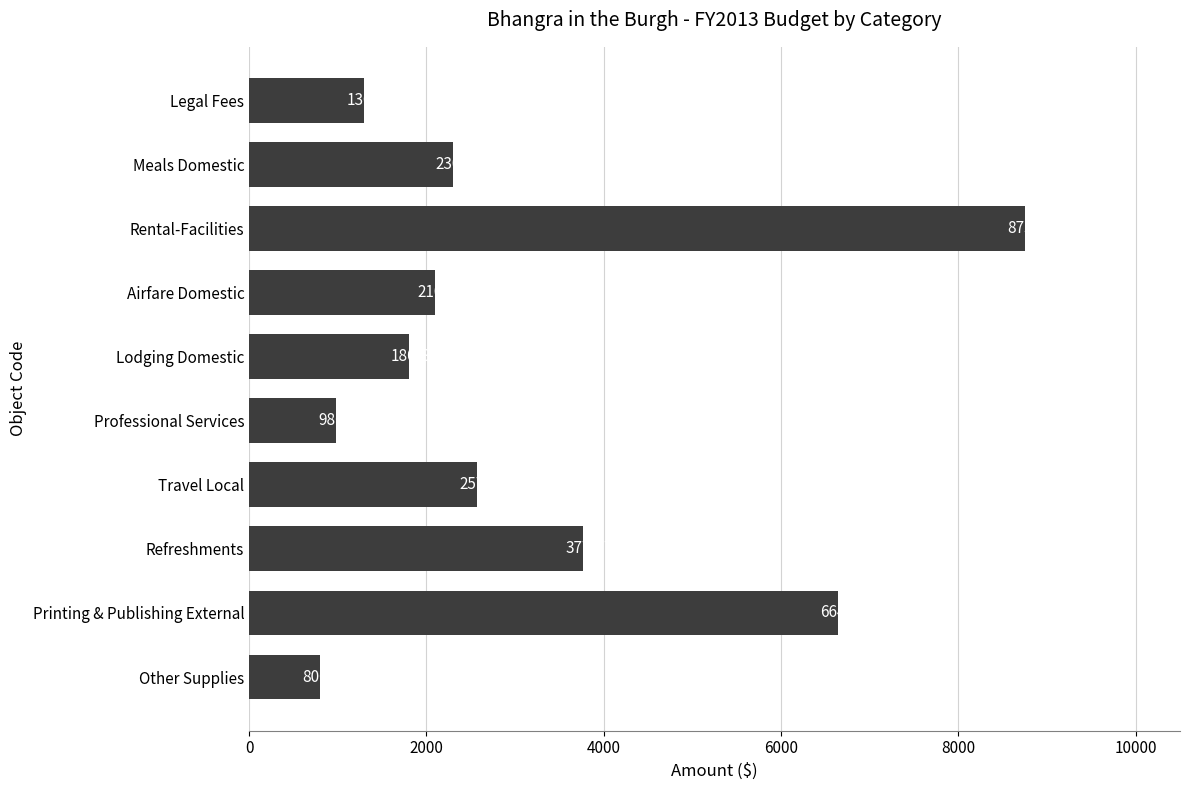

How many bars are there in total?

10